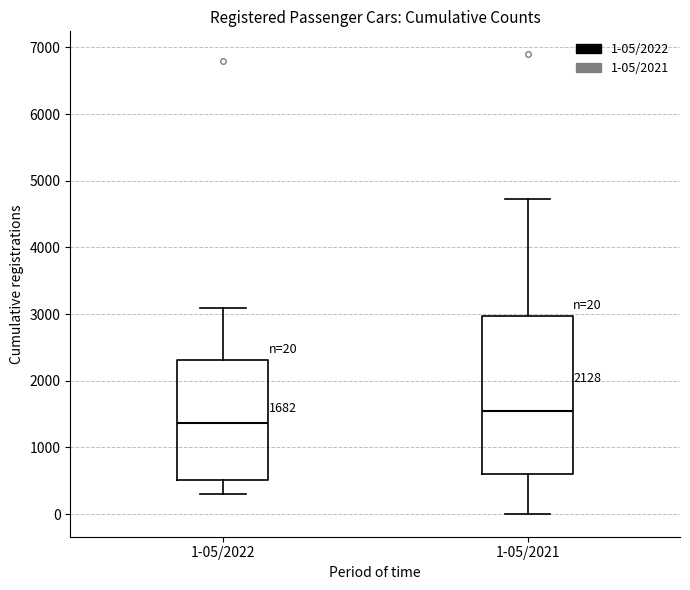

Which box's median line is the lowest?

1-05/2022